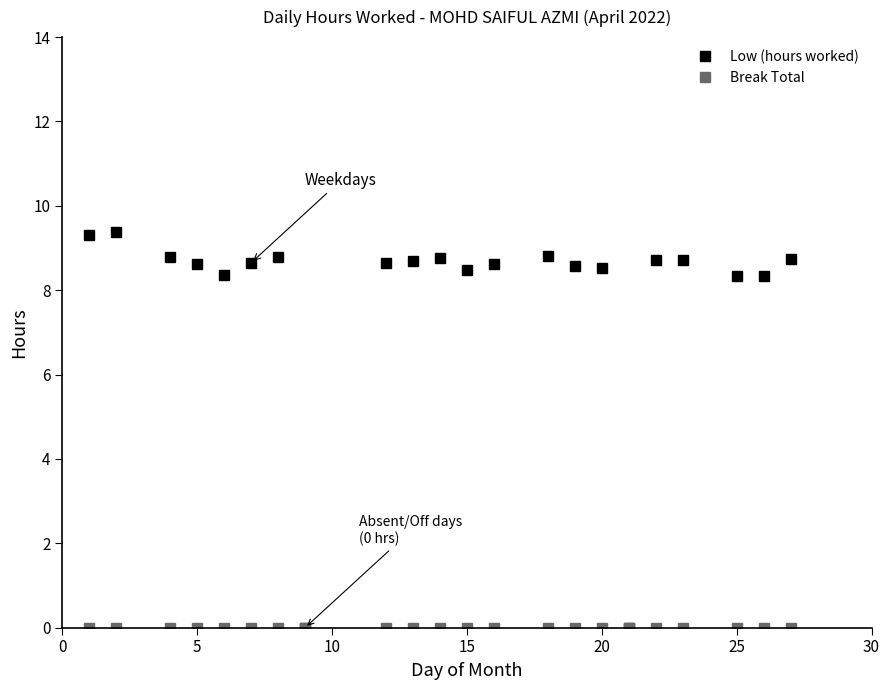

True or false: Low (hours worked) has more than 2 points higher than both neighbors.

True